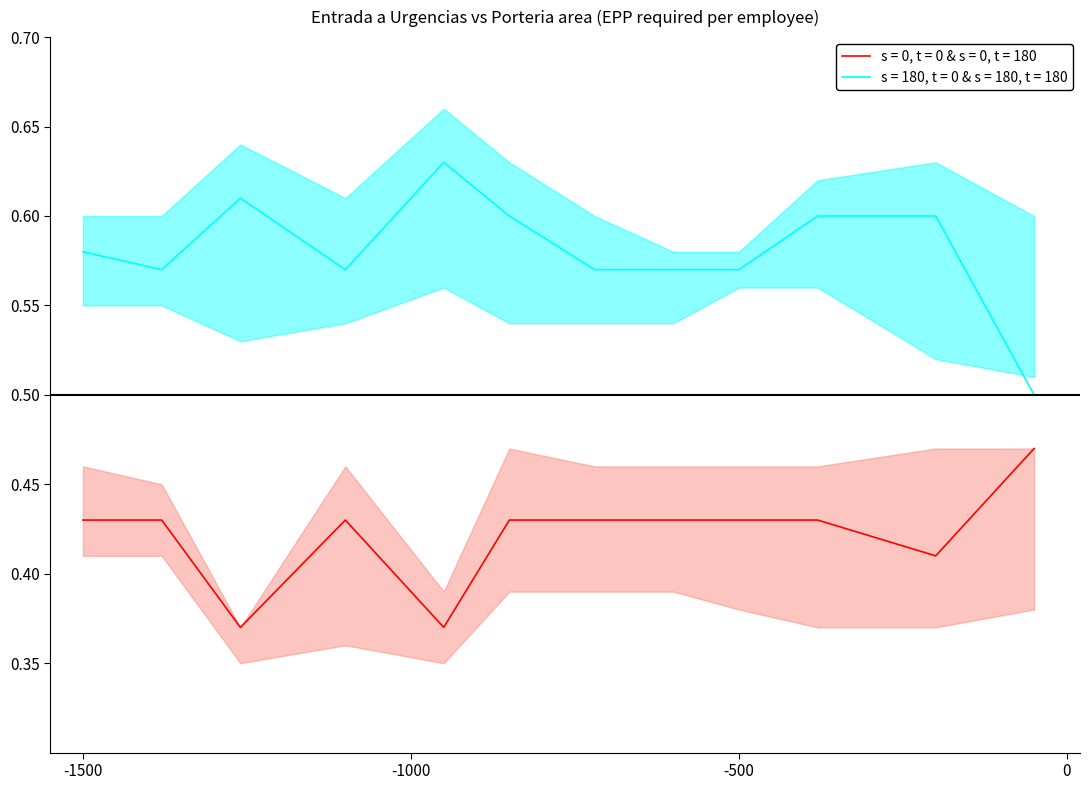

What is the sum of all Porteria_lower values?

6.5